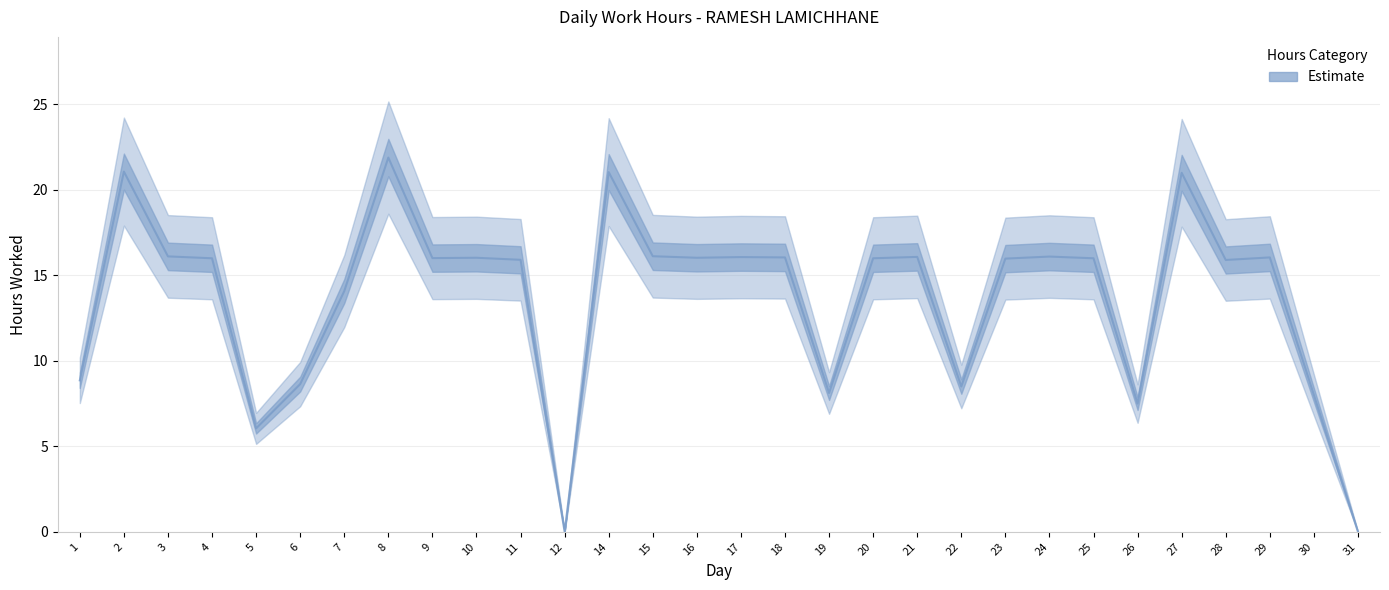

Which has a higher value, 26 or 10?

10